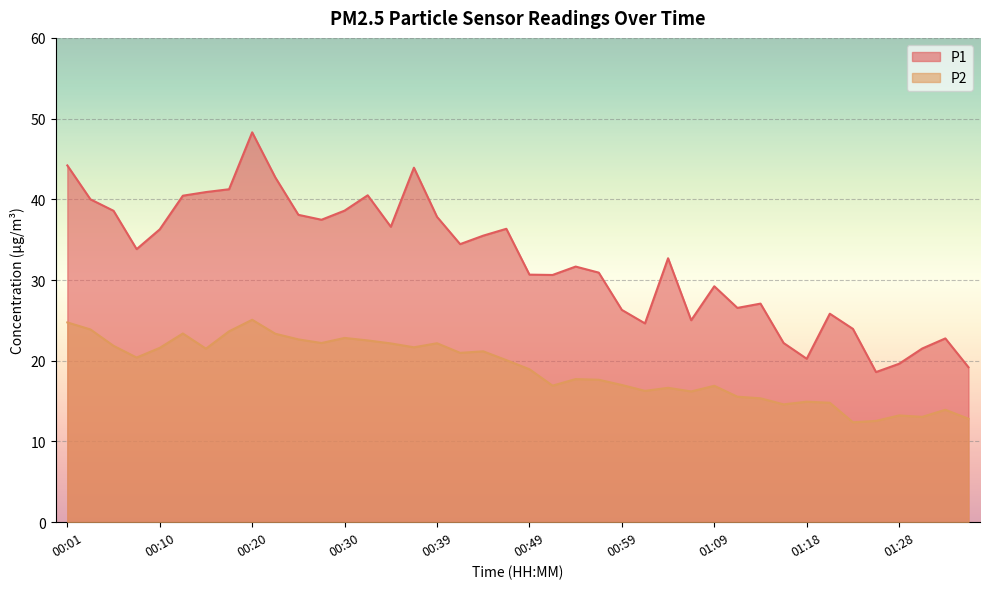

What is the total value across all series at 00:49?

49.6